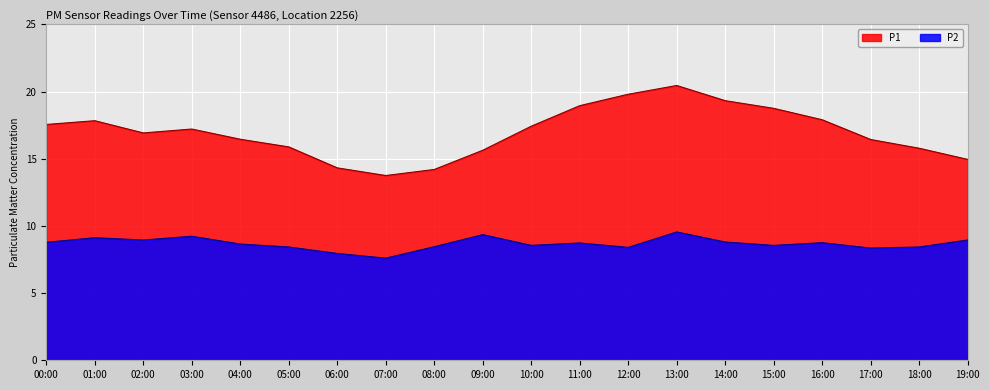

How many interior local peaks does the P2 series have?

6